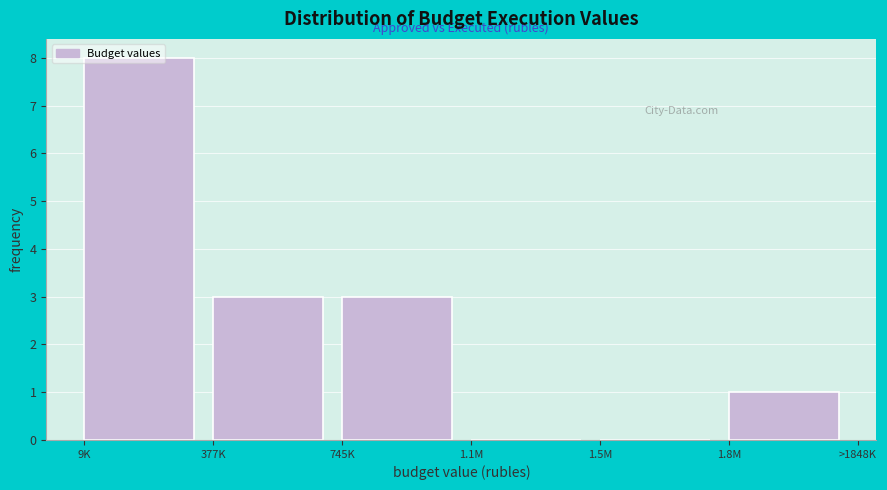

What is the maximum value shown in the chart?

8